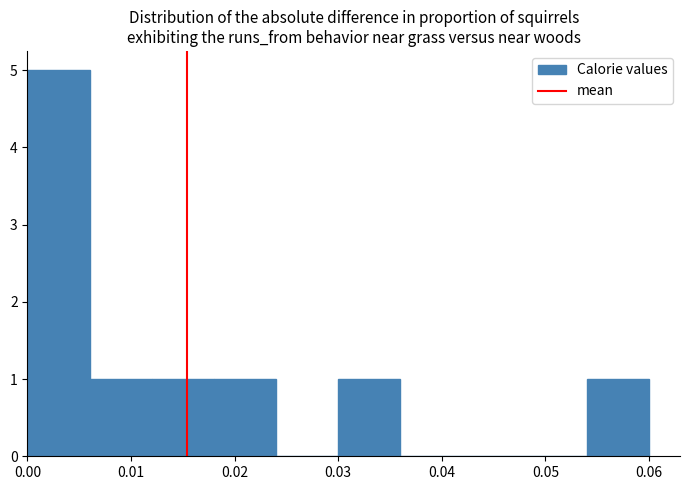

Which range on the x-axis has the tallest bar?

0.000 to 0.006